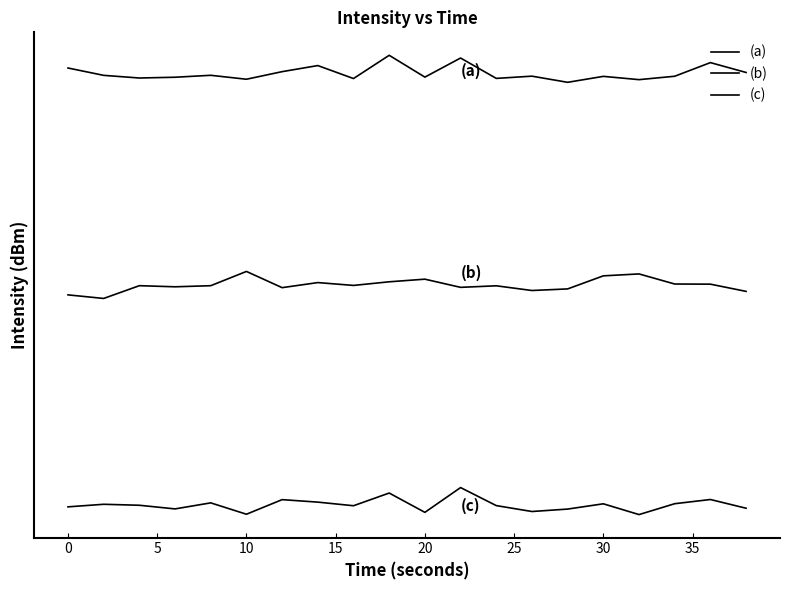

Does the chart have visible grid lines?

No